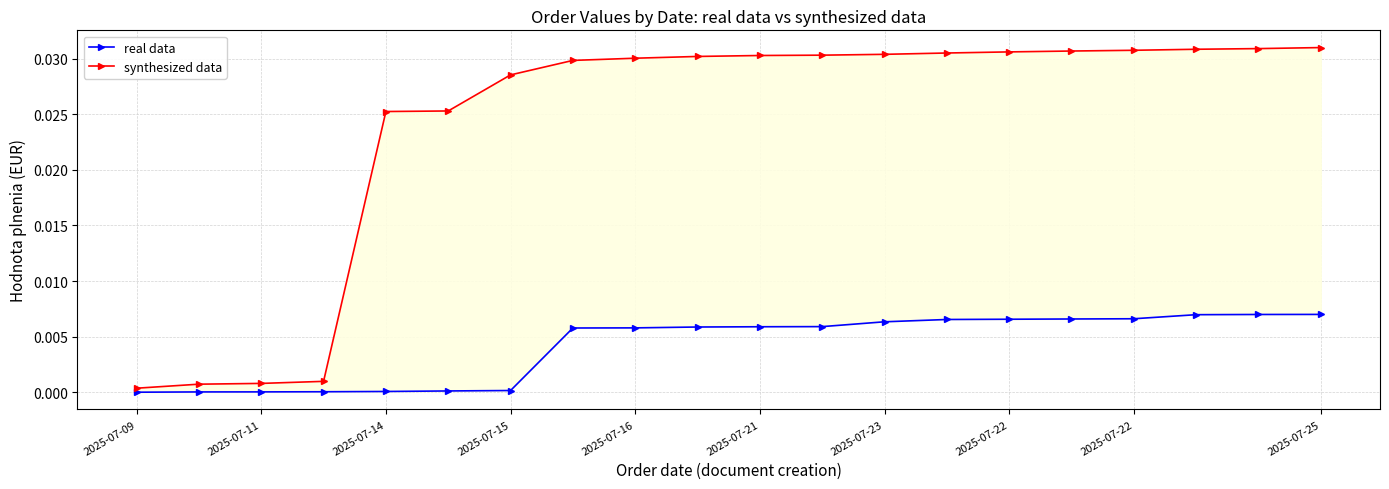

True or false: synthesized data has more than 0 interior local peaks.

False